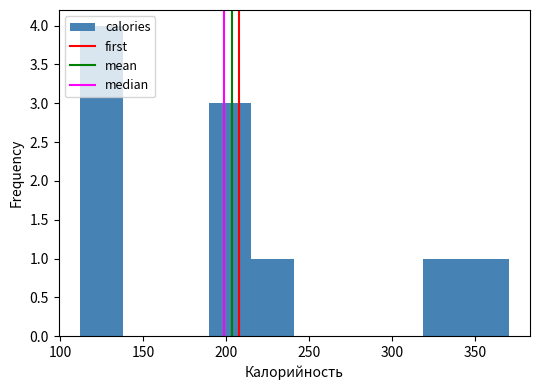

Reading left to right, list every bar in this chart as the range it spans on the x-axis followed by its height. Neither the bar edges nor the heights are printed on the chart, so give them approximately, as read against the axes.

110 to 140: 4
140 to 165: 0
165 to 190: 0
190 to 215: 3
215 to 240: 1
240 to 265: 0
265 to 295: 0
295 to 320: 0
320 to 345: 1
345 to 370: 1